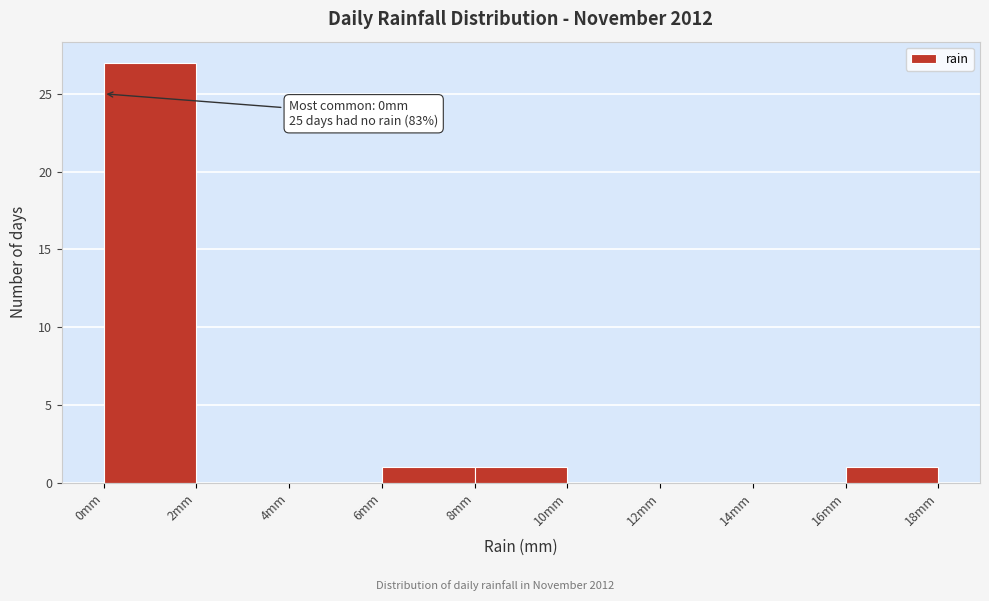

Over which range of the x-axis is the bar tallest?

0 to 2